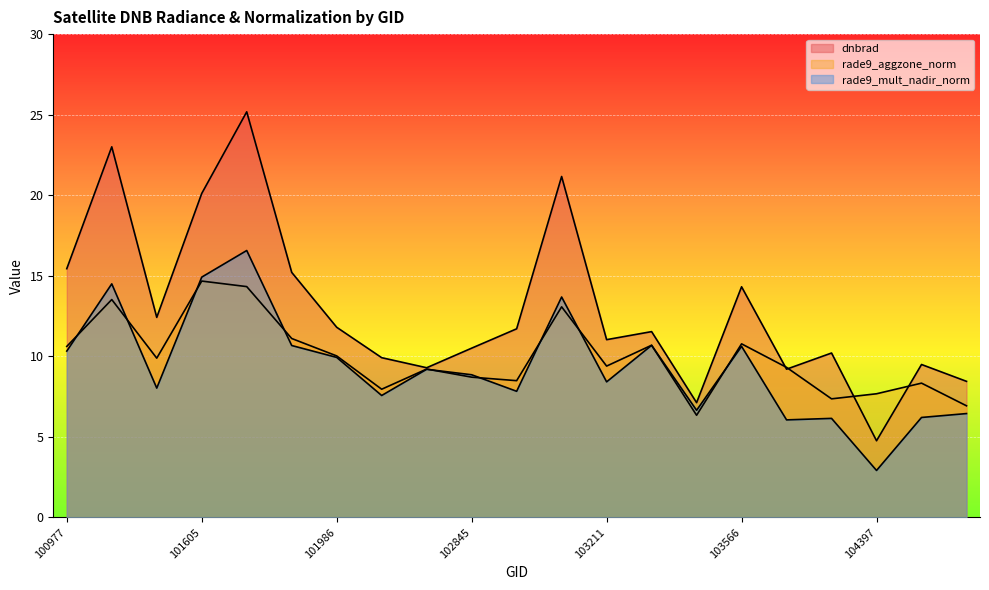

At which label does rade9_aggzone_norm first exceed 9?

100977